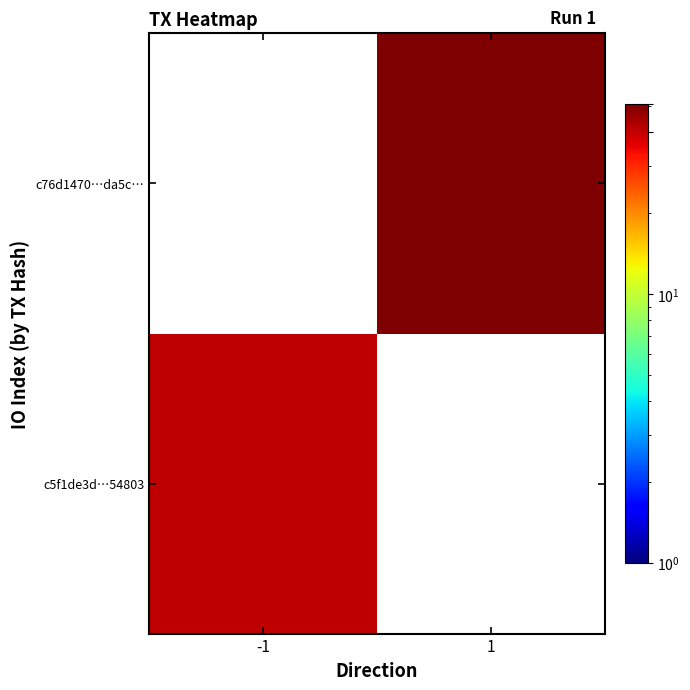

Is the value of c76d1470…da5c… at 1 greater than the value of c5f1de3d…54803 at -1?

Yes